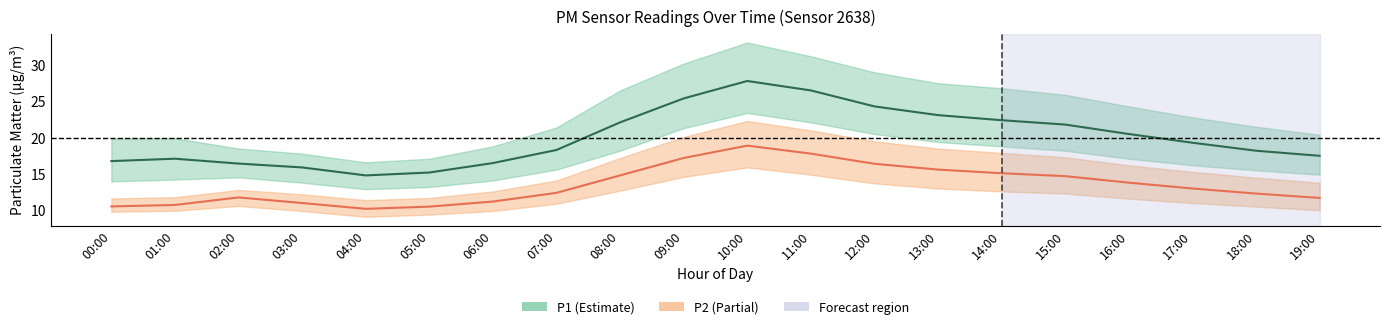

List the series in order of their overall mean, lowest first.

P2, P1